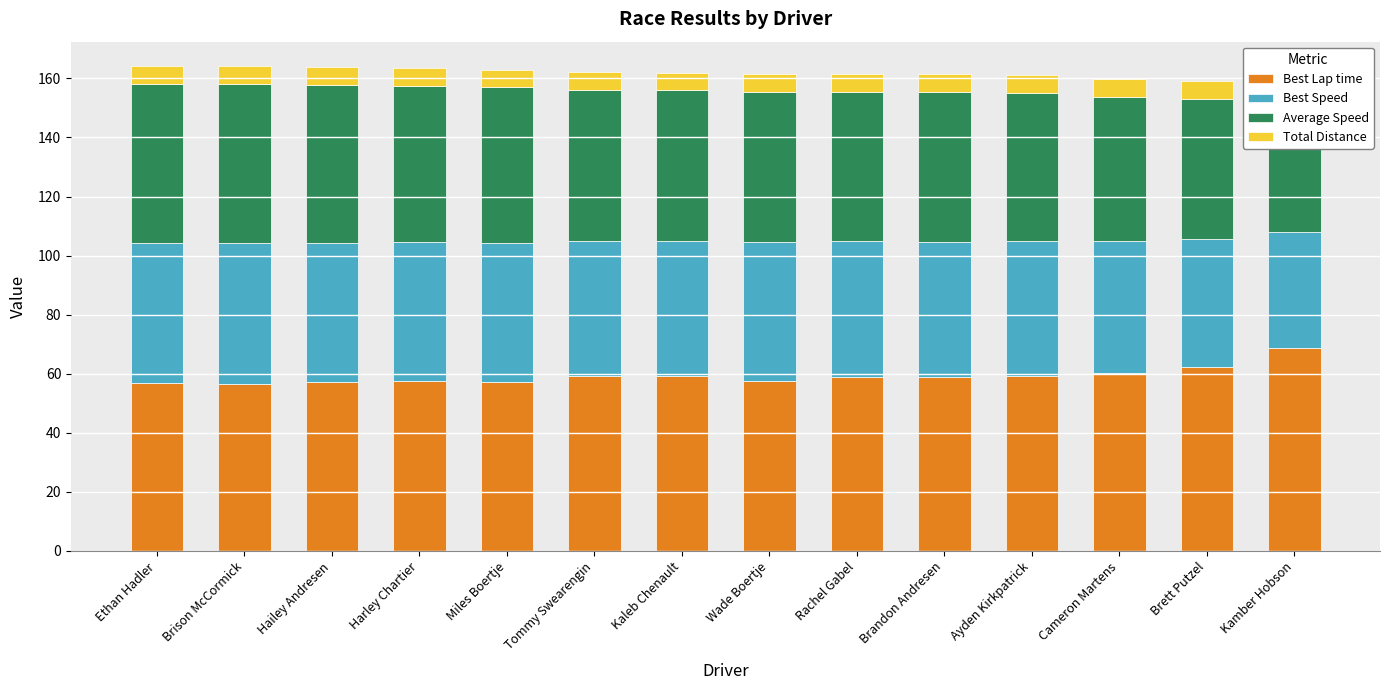

What value does the Best Lap time series have at Brett Putzel?

62.4